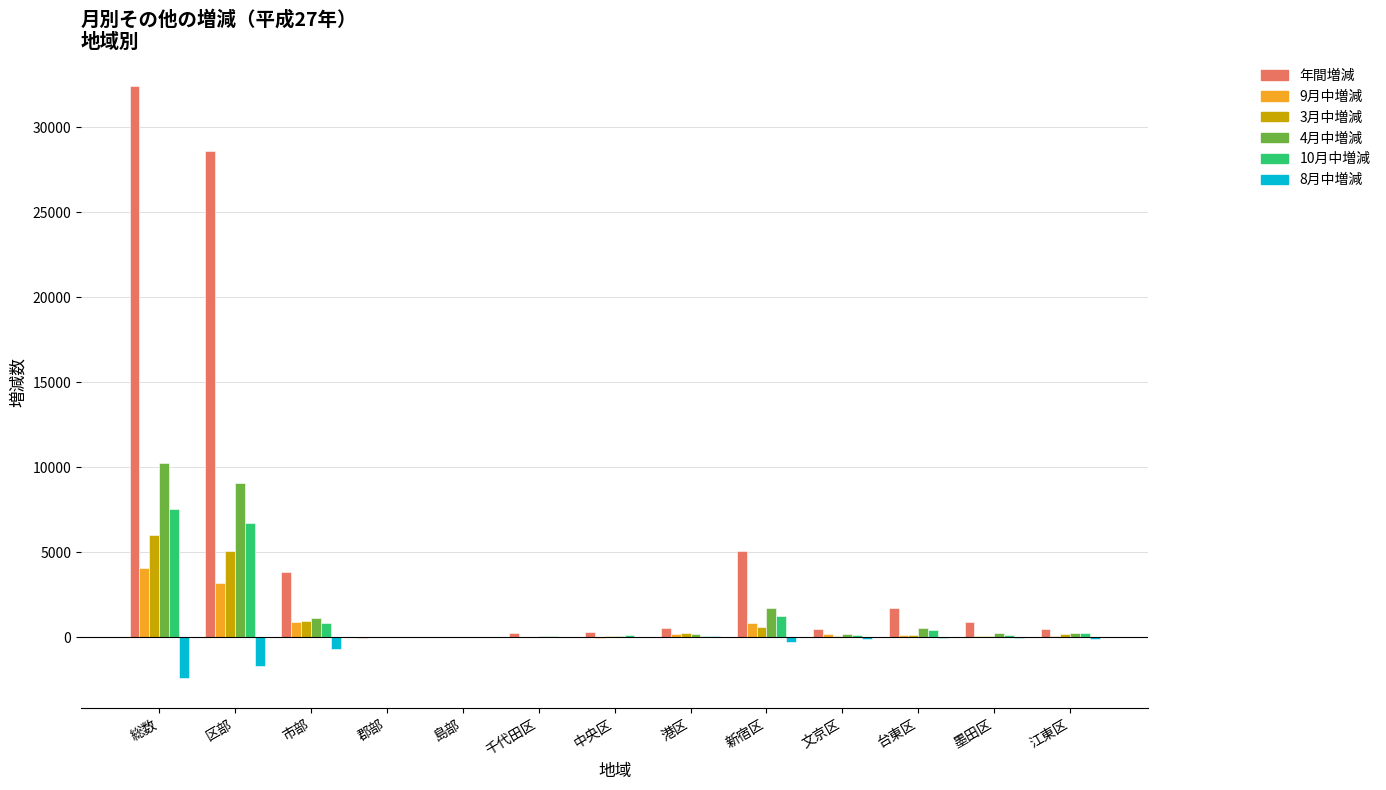

What is the total value across all series at 新宿区?

9213